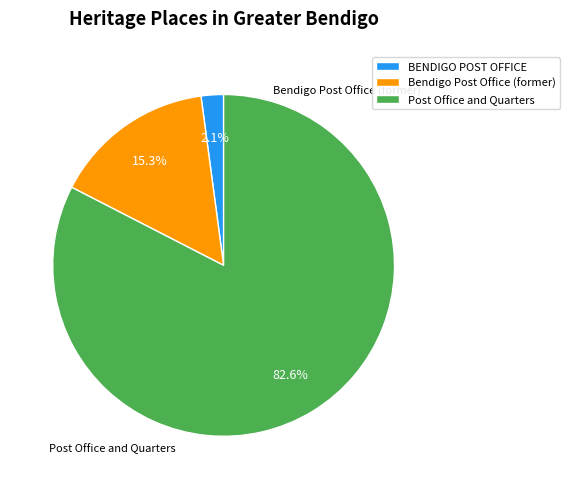

Which slice is the largest?

Post Office and Quarters